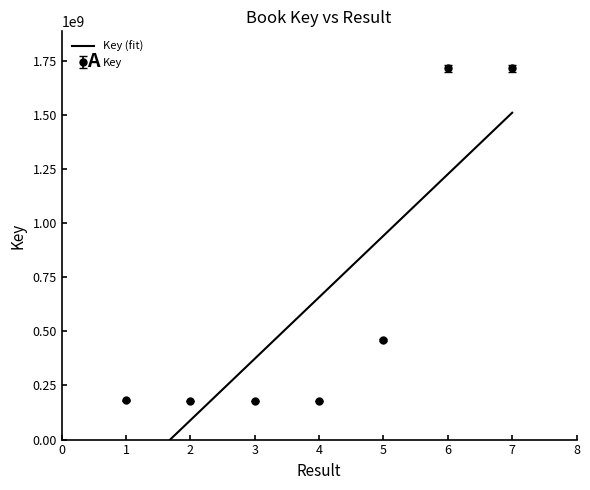

What is the greatest value displayed?

1509542037.8